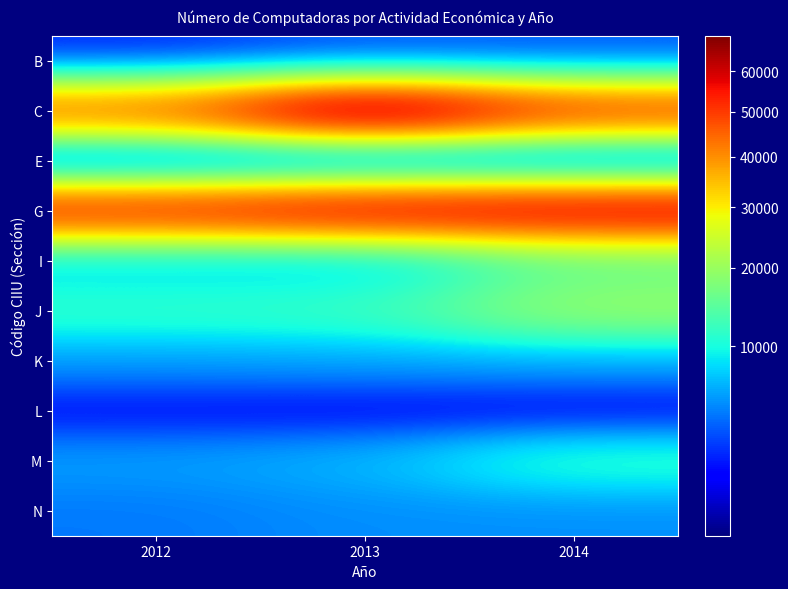

At how many categories does at least one series exceed 54029?

2